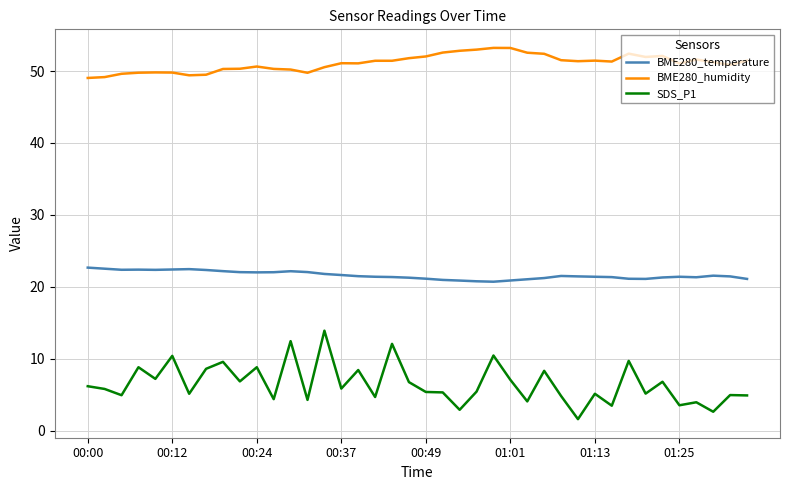

Rank the series by their average value, from lowest to highest.

SDS_P1, BME280_temperature, BME280_humidity